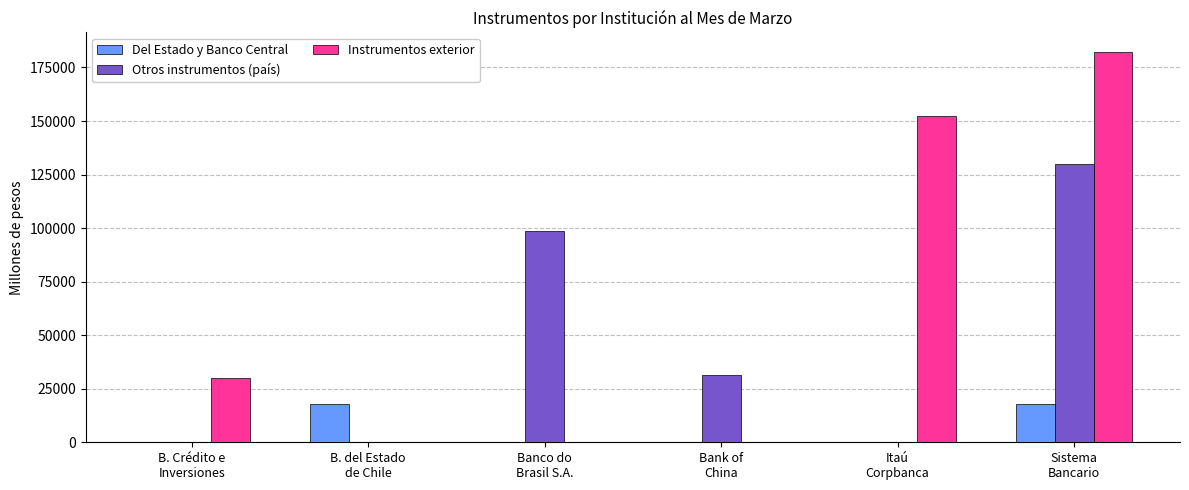

The value of Otros instrumentos (país) at Sistema
Bancario is 174174. True or false?

False